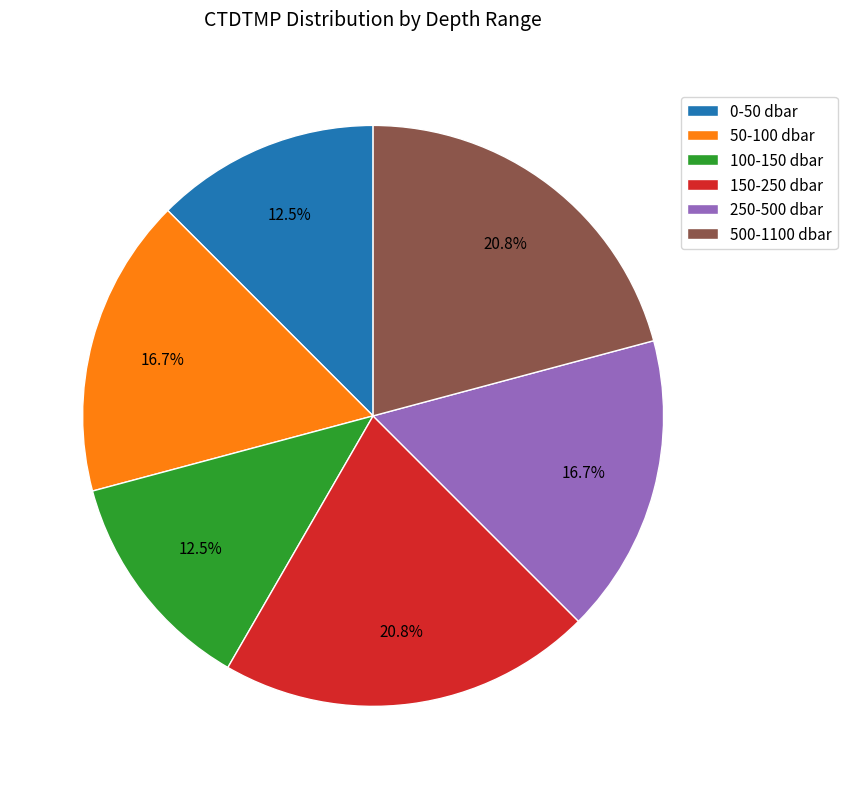

What is the ratio of the value at 500-1100 dbar to the value at 0-50 dbar?

1.7